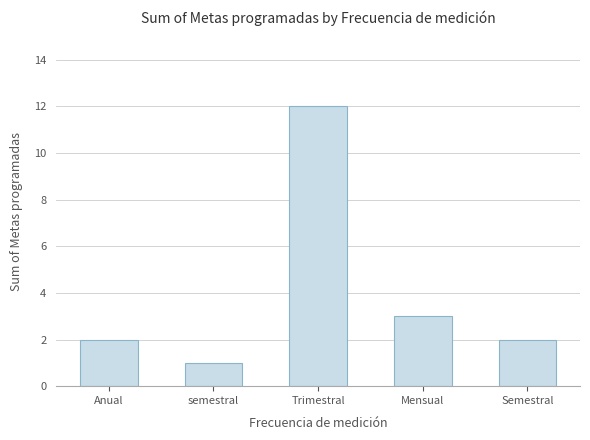

Where is the data nearest to the value 6?

Mensual